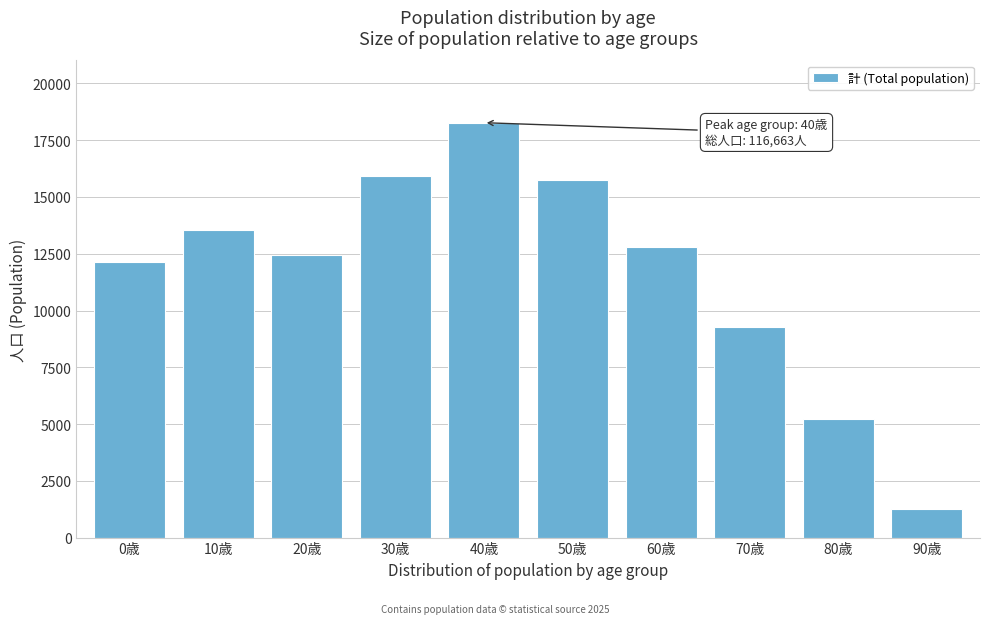

Reading left to right, what are all the values shown in this chart?

0歳=12135	10歳=13564	20歳=12435	30歳=15941	40歳=18272	50歳=15761	60歳=12776	70歳=9260	80歳=5236	90歳=1257